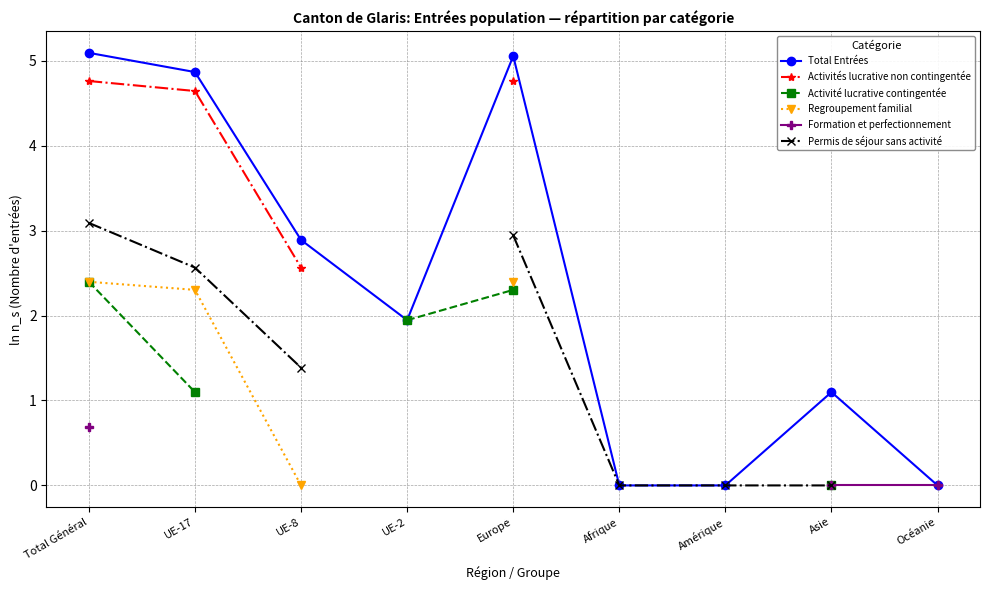

Which series has the largest range (max minus min)?

Total Entrées